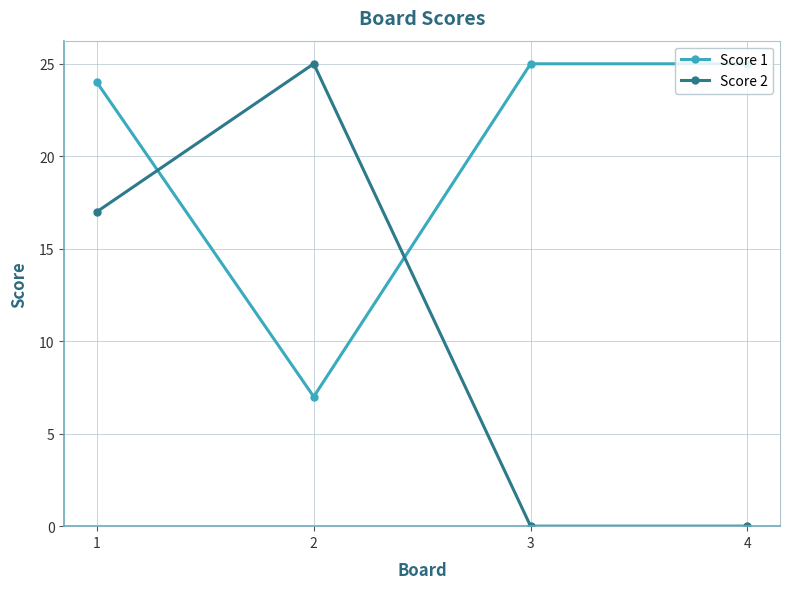

Read the Score 2 value at 1, to the nearest 5.

15